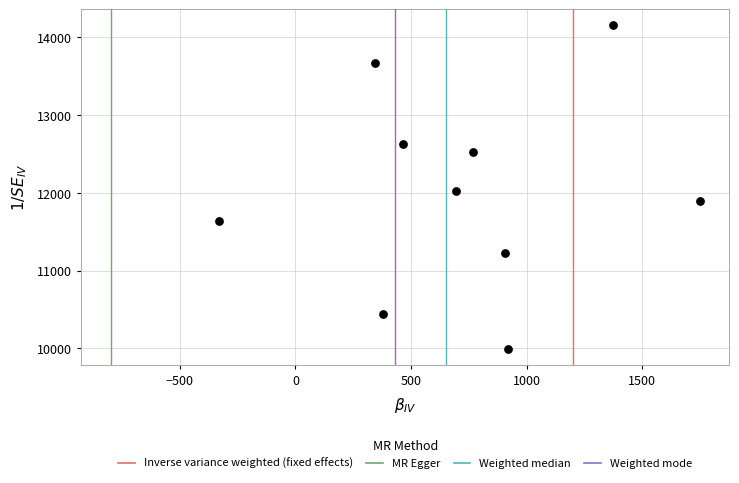

What is the average X value?

726.9